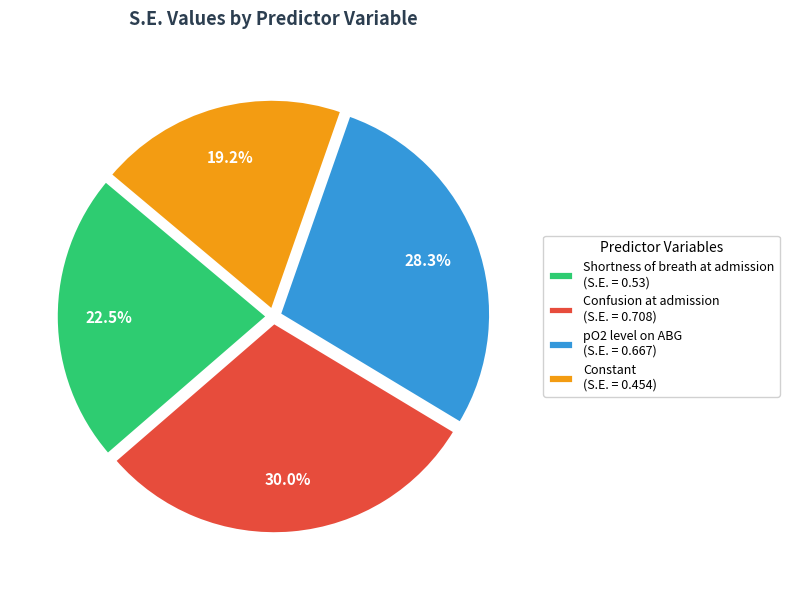

The Shortness of breath at admission slice represents 13% of the pie. True or false?

False